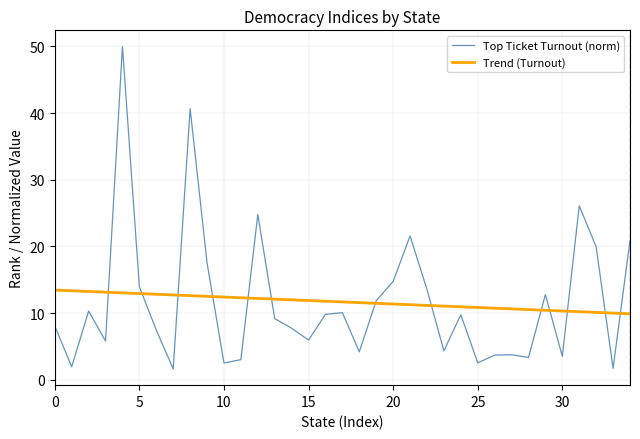

What is the highest value of the Top Ticket Turnout (norm) series?

50.0